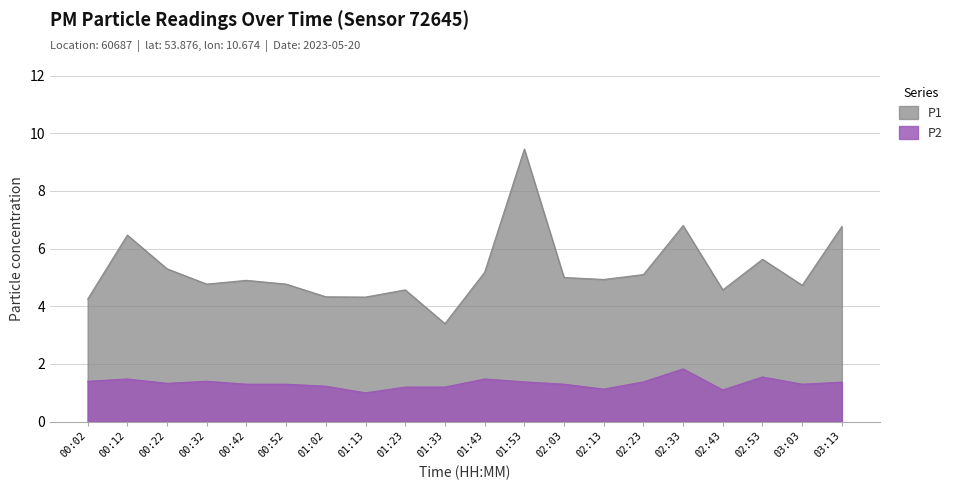

Is it true that P1 equals 5.1 at 02:23?

True